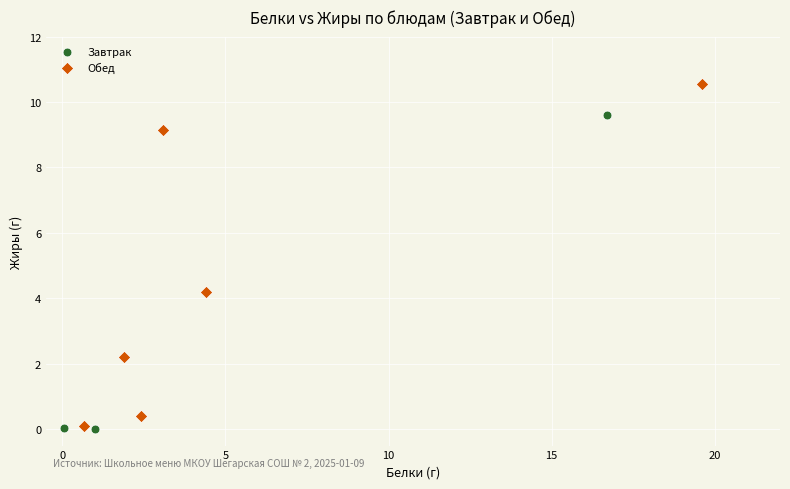

What are all the series names shown in the legend?

Завтрак, Обед